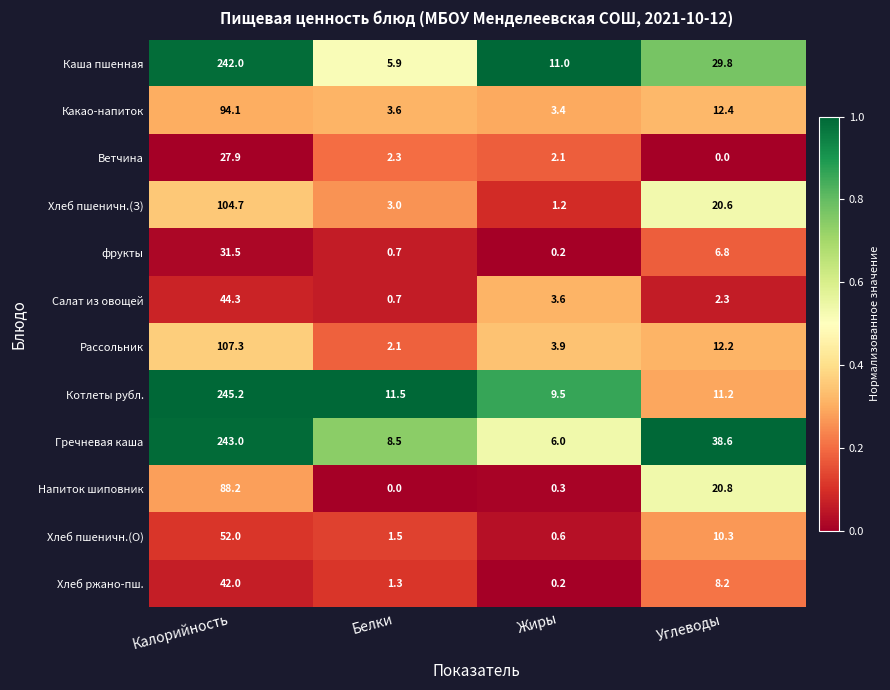

Where does the Салат из овощей series first go above 3?

Калорийность